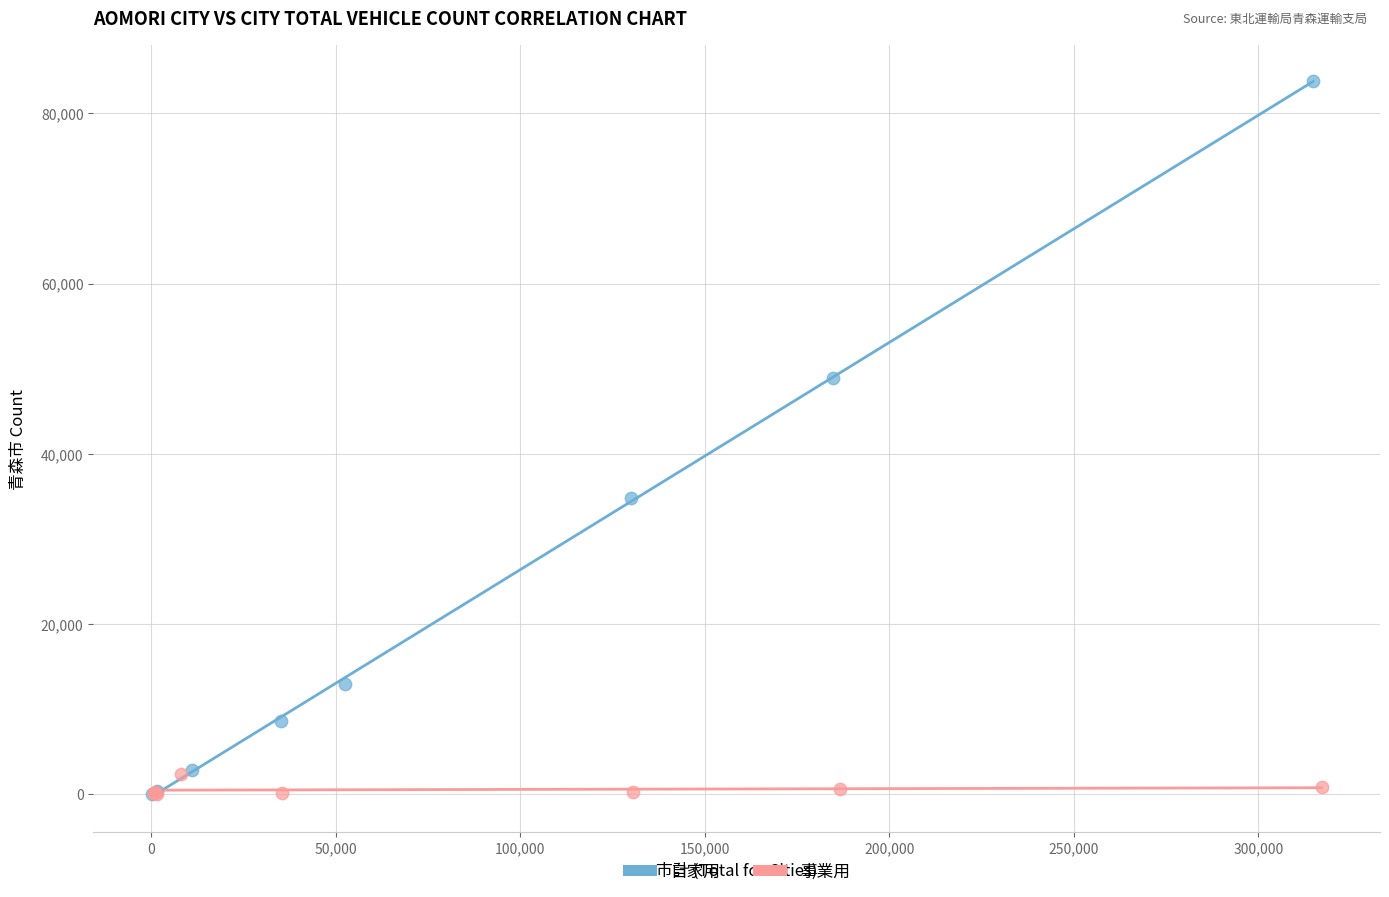

Which series has the largest Y range (max minus min)?

自家用